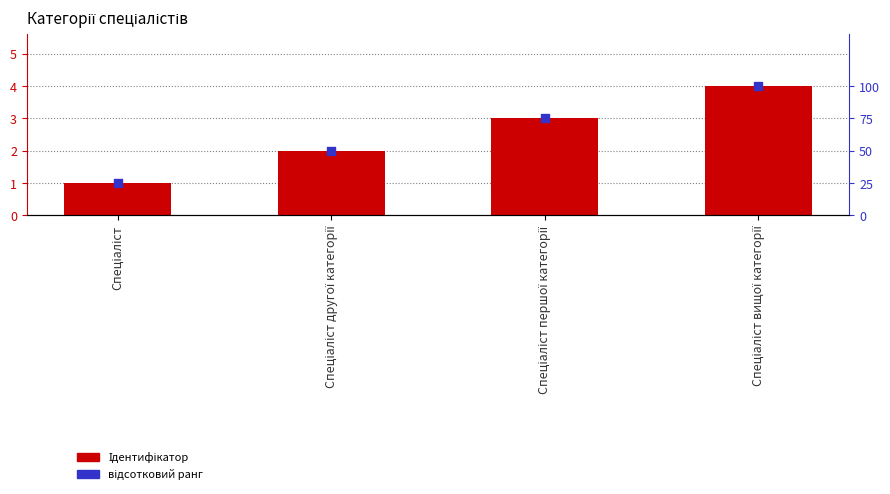

Is the value of Ідентифікатор at Спеціаліст вищої категорії greater than the value of відсотковий ранг at Спеціаліст другої категорії?

No